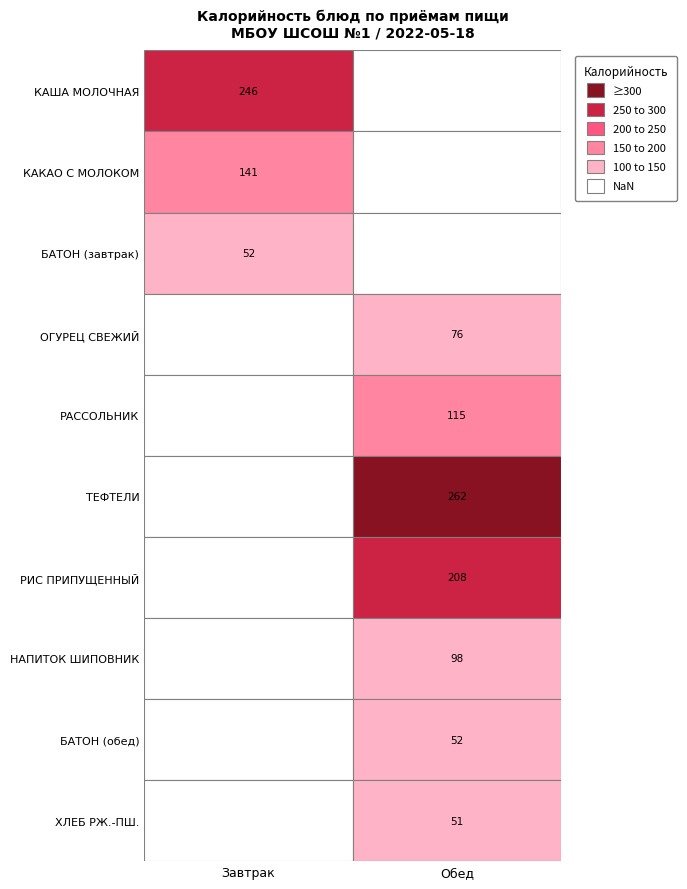

True or false: Завтрак has a value of 69.0 at БАТОН ОБОГАЩЕННЫЙ (завтрак).

False